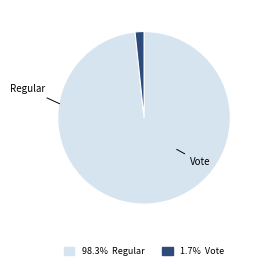

Is there any slice that represents more than half of the pie?

Yes